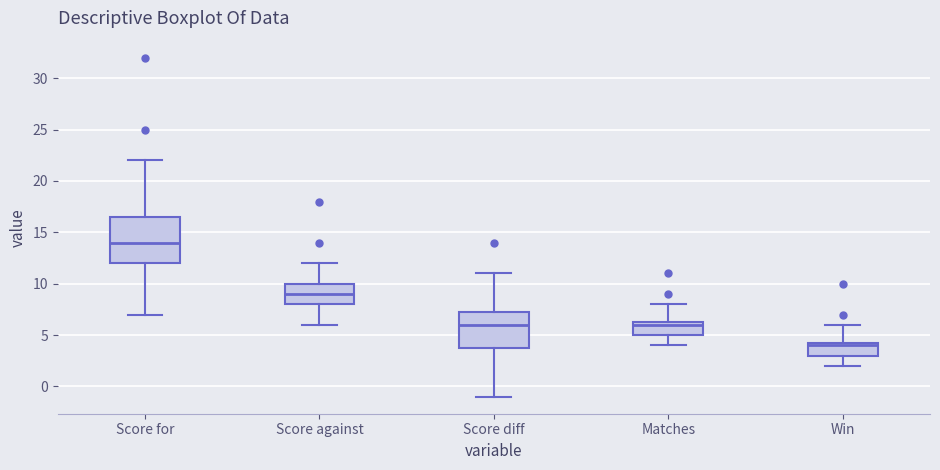

Reading left to right, read every box against the y-axis: the position of its median line, the range the box covers, and the ends of its whiskers. The values are not printed on the chart, so give them approximately, as read against the axis.

Score for: median 14.0, box 12.0 to 16.5, whiskers 7.0 to 22.0
Score against: median 9.0, box 8.0 to 10.0, whiskers 6.0 to 12.0
Score diff: median 6.0, box 4.0 to 7.5, whiskers -1.0 to 11.0
Matches: median 6.0, box 5.0 to 6.5, whiskers 4.0 to 8.0
Win: median 4.0, box 3.0 to 4.5, whiskers 2.0 to 6.0